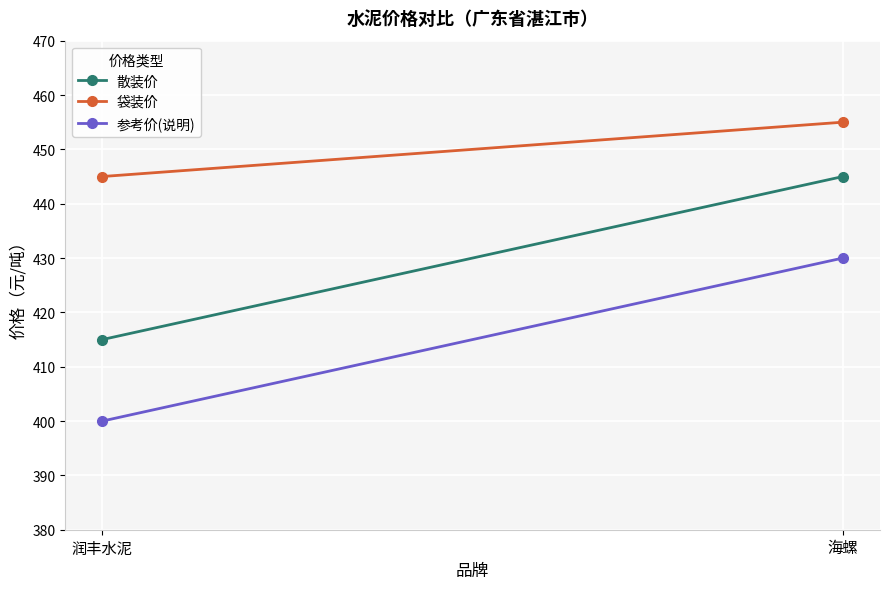

What is the difference between the 袋装价 values at 海螺 and 润丰水泥?

10